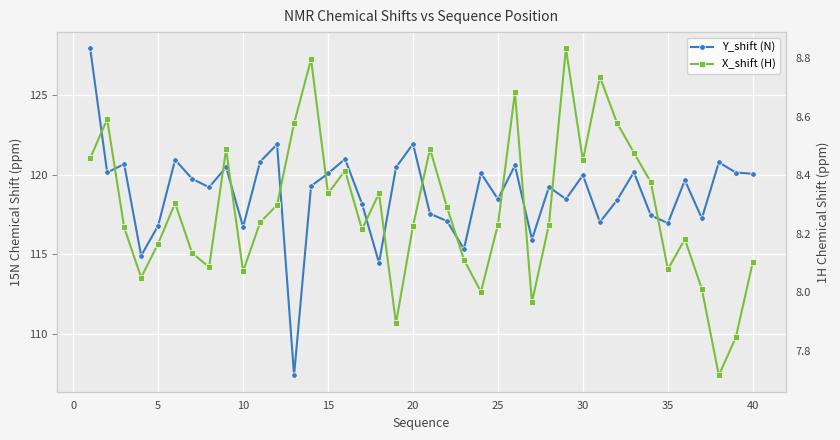

What is the minimum value shown in the chart?

7.7